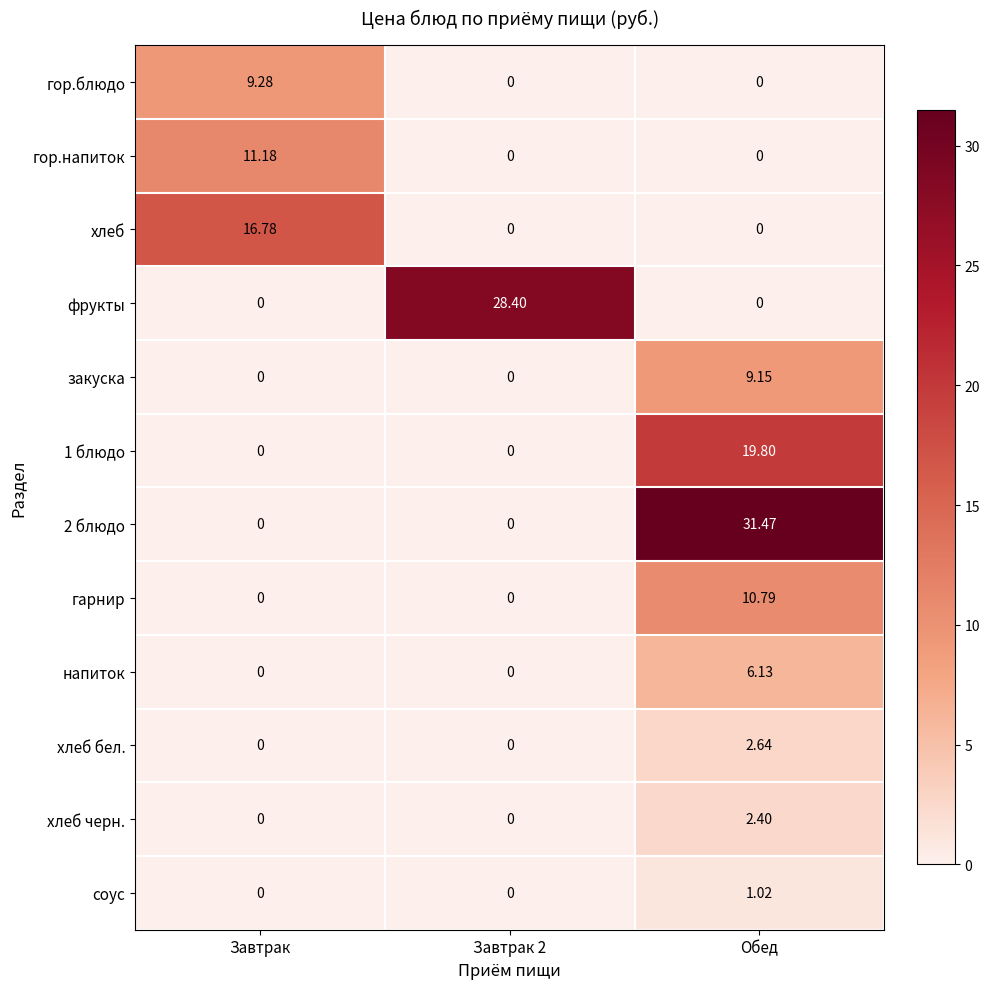

Is the value of хлеб бел. at Завтрак 2 greater than the value of закуска at Обед?

No